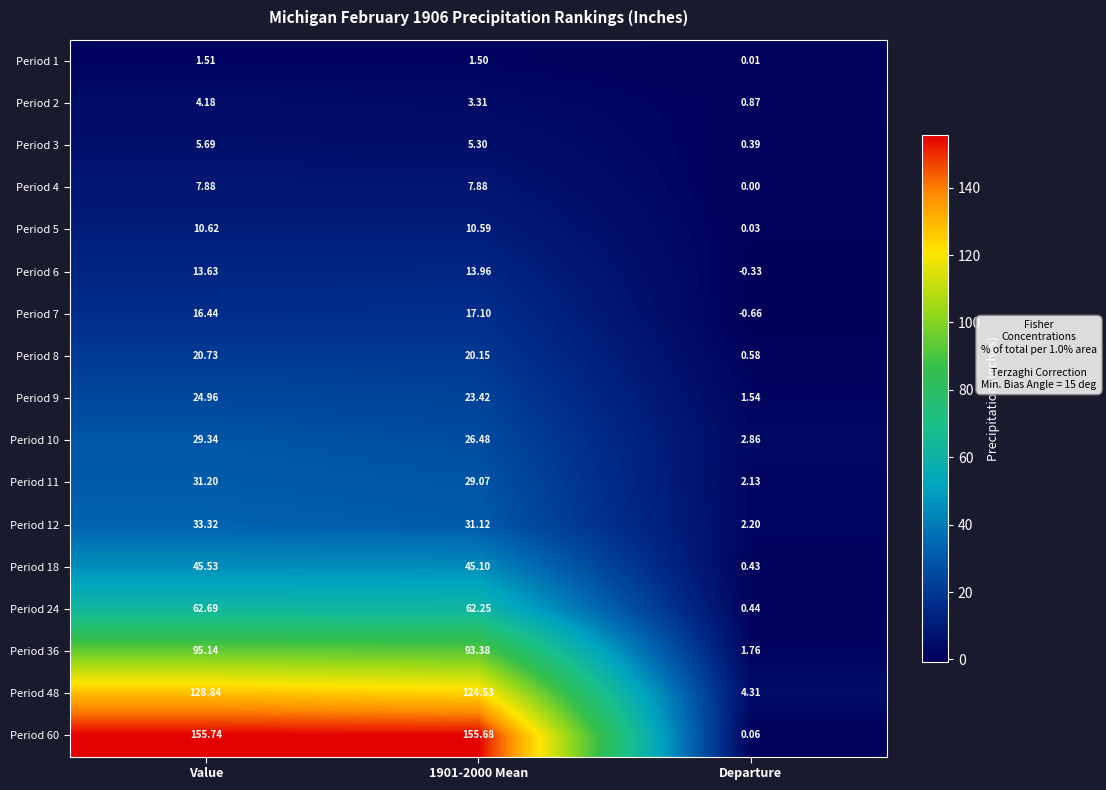

At which category is the sum across all series the highest?

Value